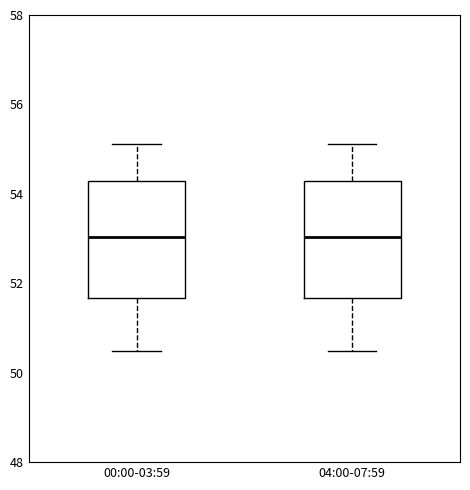

Reading left to right, read every box against the y-axis: the position of its median line, the range the box covers, and the ends of its whiskers. The values are not printed on the chart, so give them approximately, as read against the axis.

00:00-03:59: median 53.0, box 51.6 to 54.2, whiskers 50.4 to 55.2
04:00-07:59: median 53.0, box 51.6 to 54.2, whiskers 50.4 to 55.2